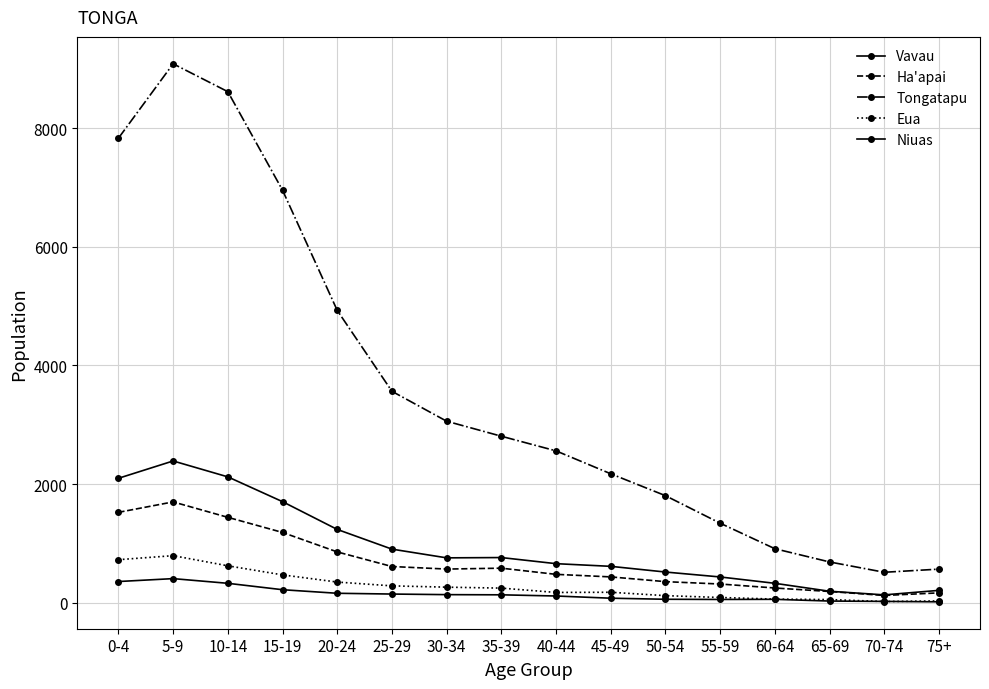

Reading left to right, transcribe all the data shown in this chart.

Vavau: 2098	2390	2122	1704	1236	904	757	762	659	614	518	435	328	194	133	209
Ha'apai: 1524	1700	1440	1185	857	611	568	583	479	436	356	316	249	190	123	167
Tongatapu: 7830	9084	8614	6953	4927	3564	3060	2807	2560	2174	1805	1341	911	688	514	567
Eua: 726	794	623	470	349	285	263	247	174	177	120	89	62	54	21	31
Niuas: 358	407	328	220	160	147	137	134	114	77	59	56	58	29	23	16